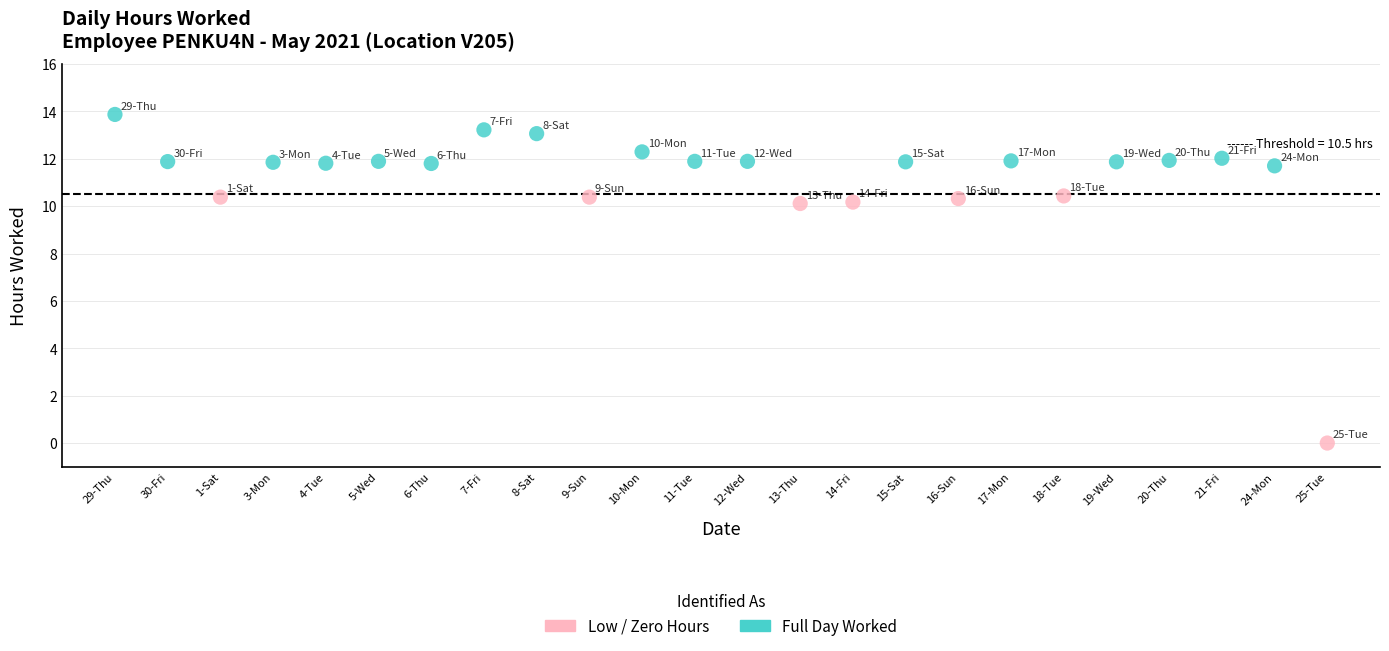

What are all the series names shown in the legend?

Low / Zero Hours, Full Day Worked